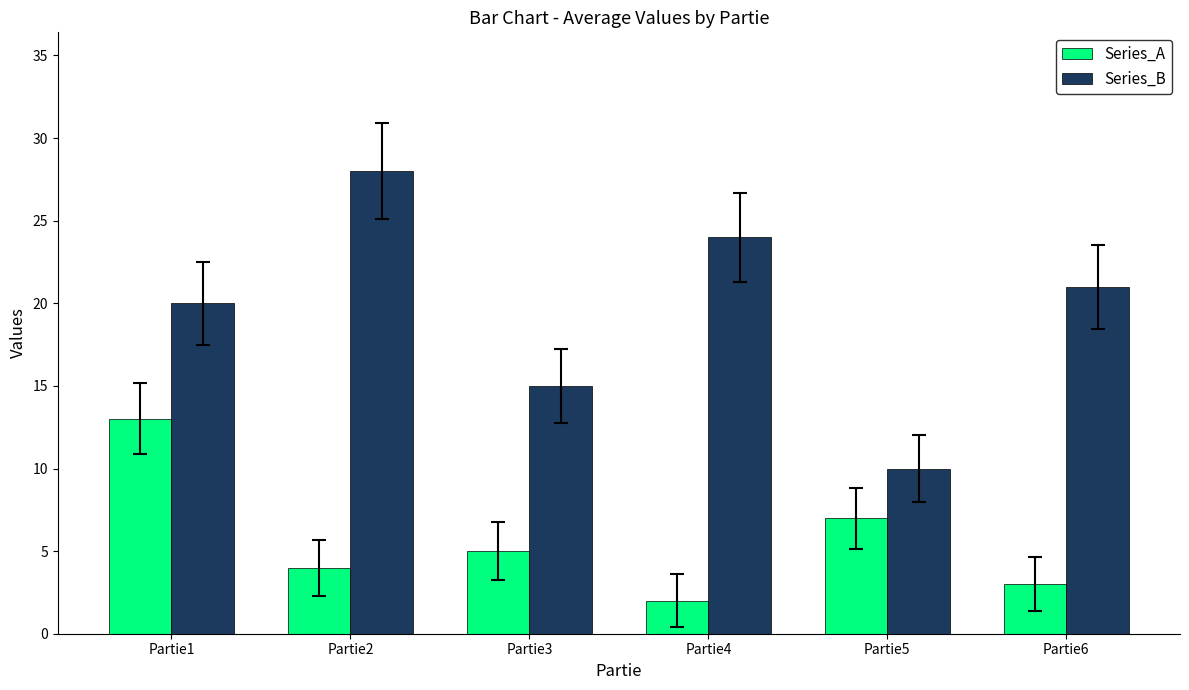

What is the maximum value for Series_B?

28